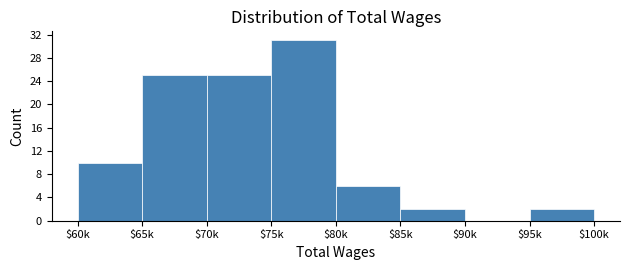

The chart shows a value of 3 at $95k. True or false?

False